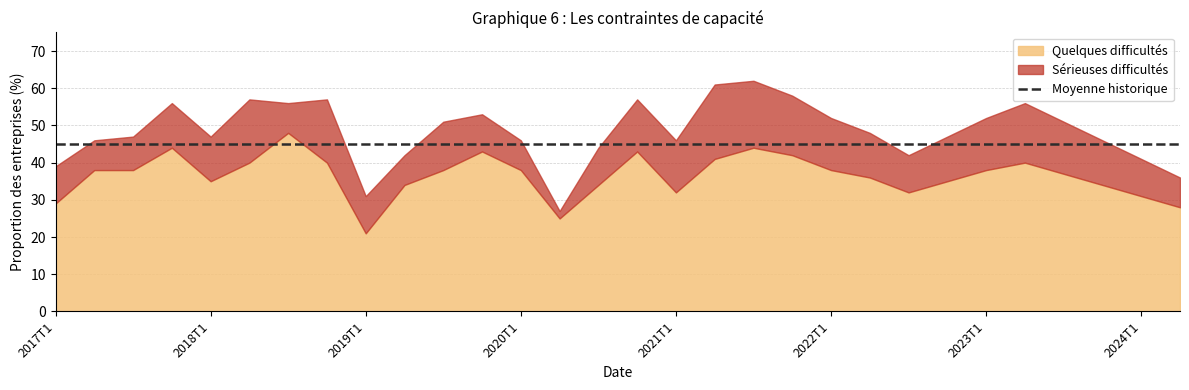

List the series in order of their overall mean, highest first.

Moyenne historique, Quelques difficultés, Sérieuses difficultés